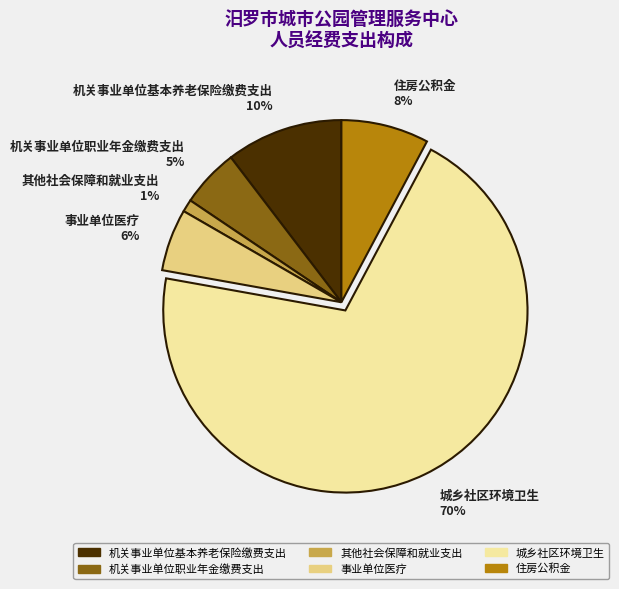

Do 其他社会保障和就业支出 and 机关事业单位职业年金缴费支出 together represent more than half of the pie?

No